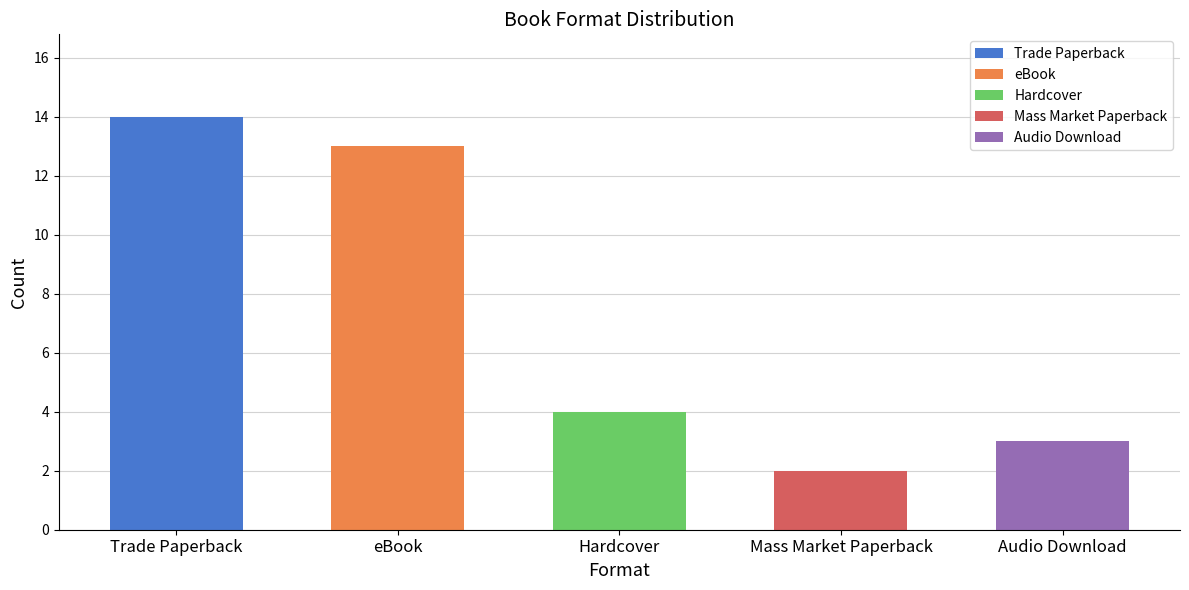

Approximately how many times larger is the value at Trade Paperback compared to eBook?

1.1